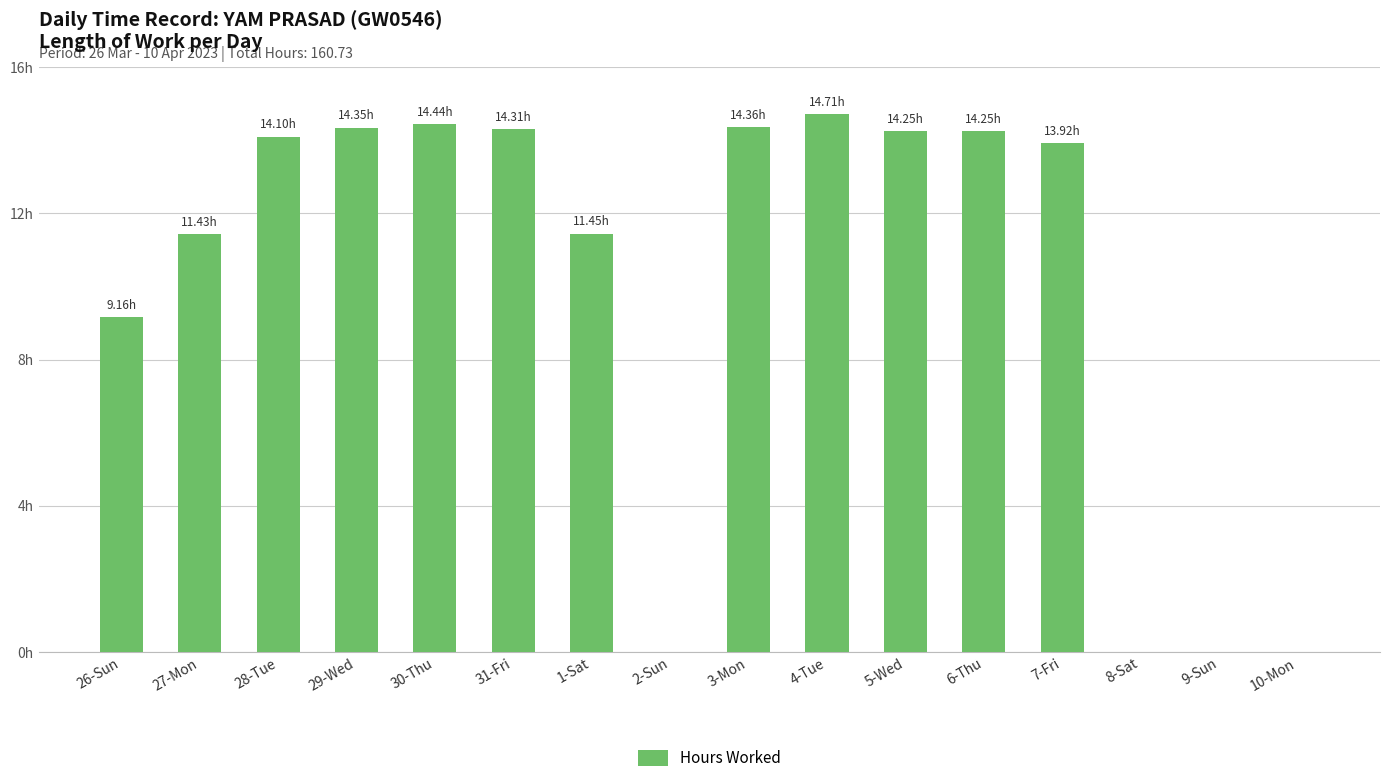

What is the difference between the second highest and minimum values?

14.4